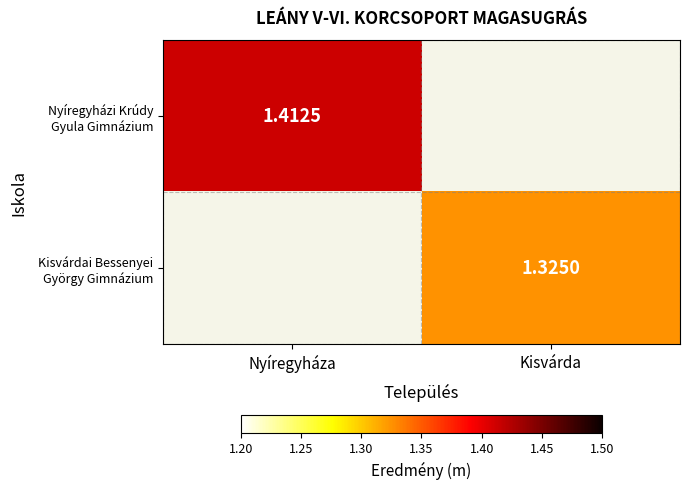

The Nyíregyházi Krúdy Gyula Gimnázium series shows 1.4 at Nyíregyháza. True or false?

True